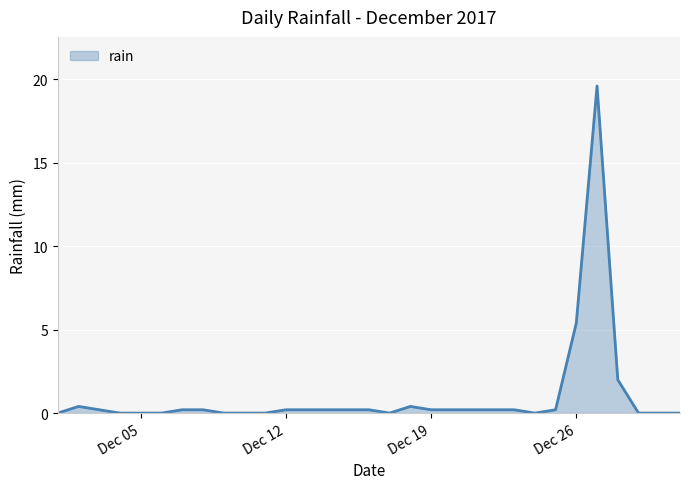

What is the difference between the maximum and minimum values?

19.6